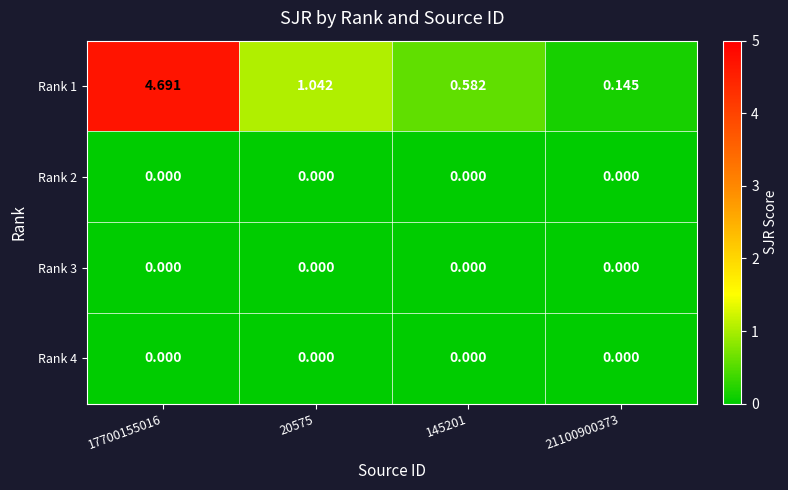

Is the value of Rank 4 at 17700155016 greater than the value of Rank 1 at 145201?

No